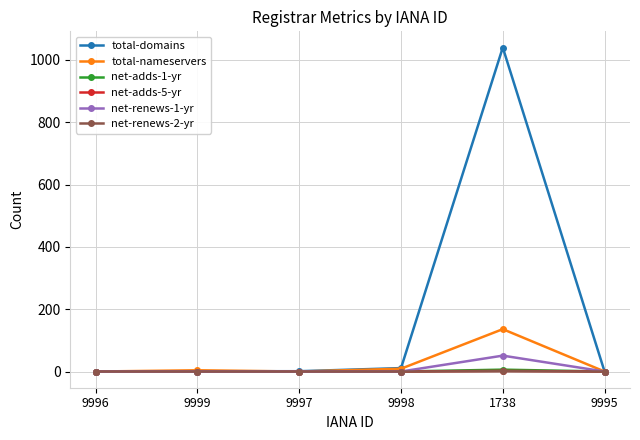

Is the value of total-nameservers at 9997 greater than the value of net-renews-1-yr at 1738?

No